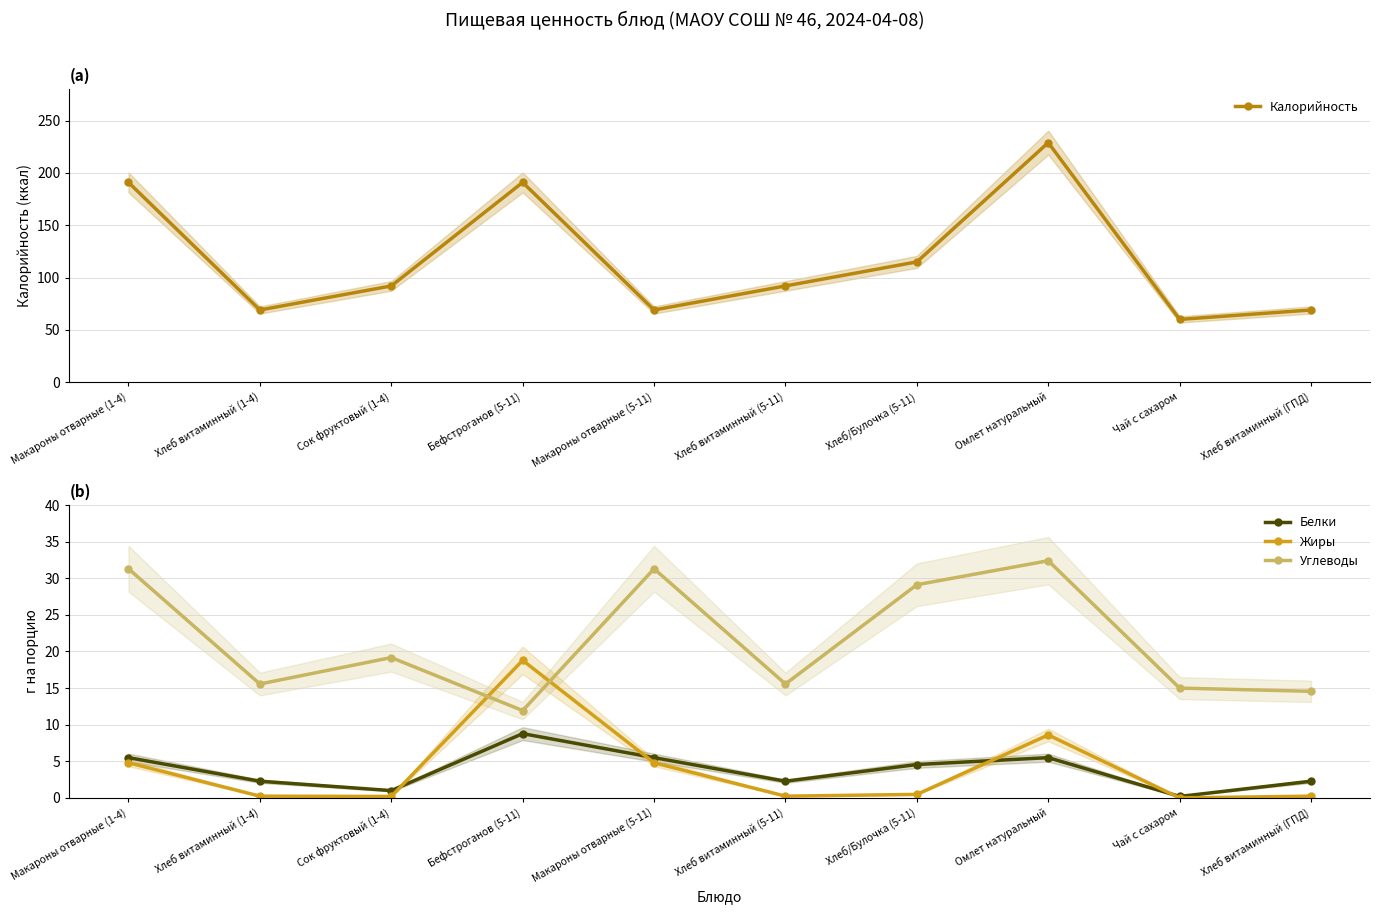

Which has a higher value, Макароны отварные (5-11) or Сок фруктовый (1-4)?

Сок фруктовый (1-4)